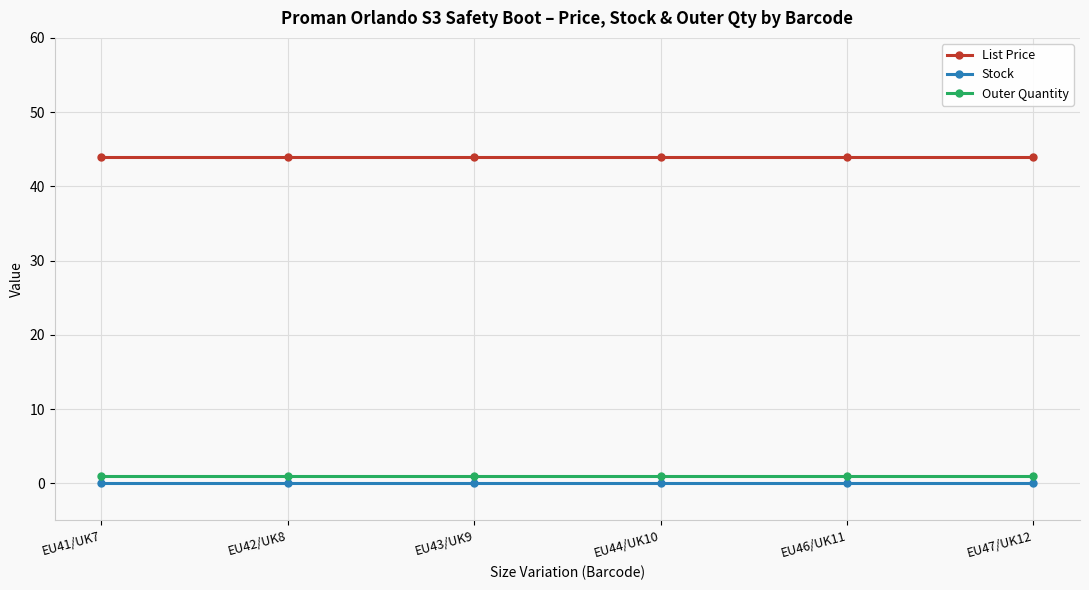

What is the maximum value shown in the chart?

44.0